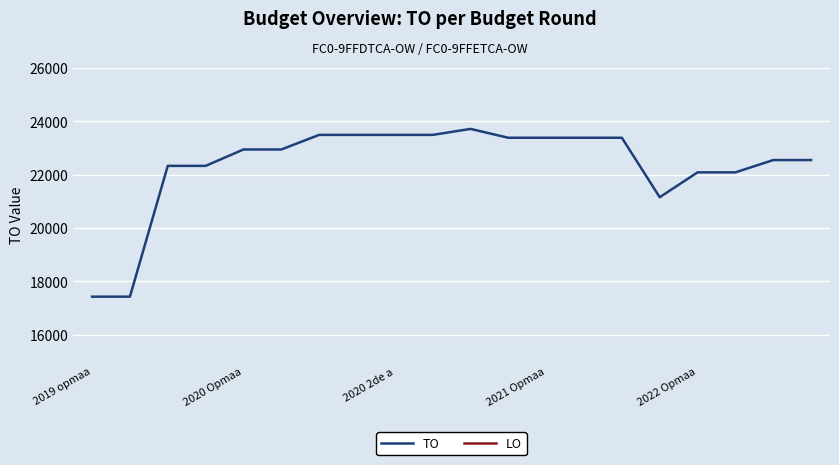

True or false: TO has a value of 39845 at 2020 Opmaa.

False